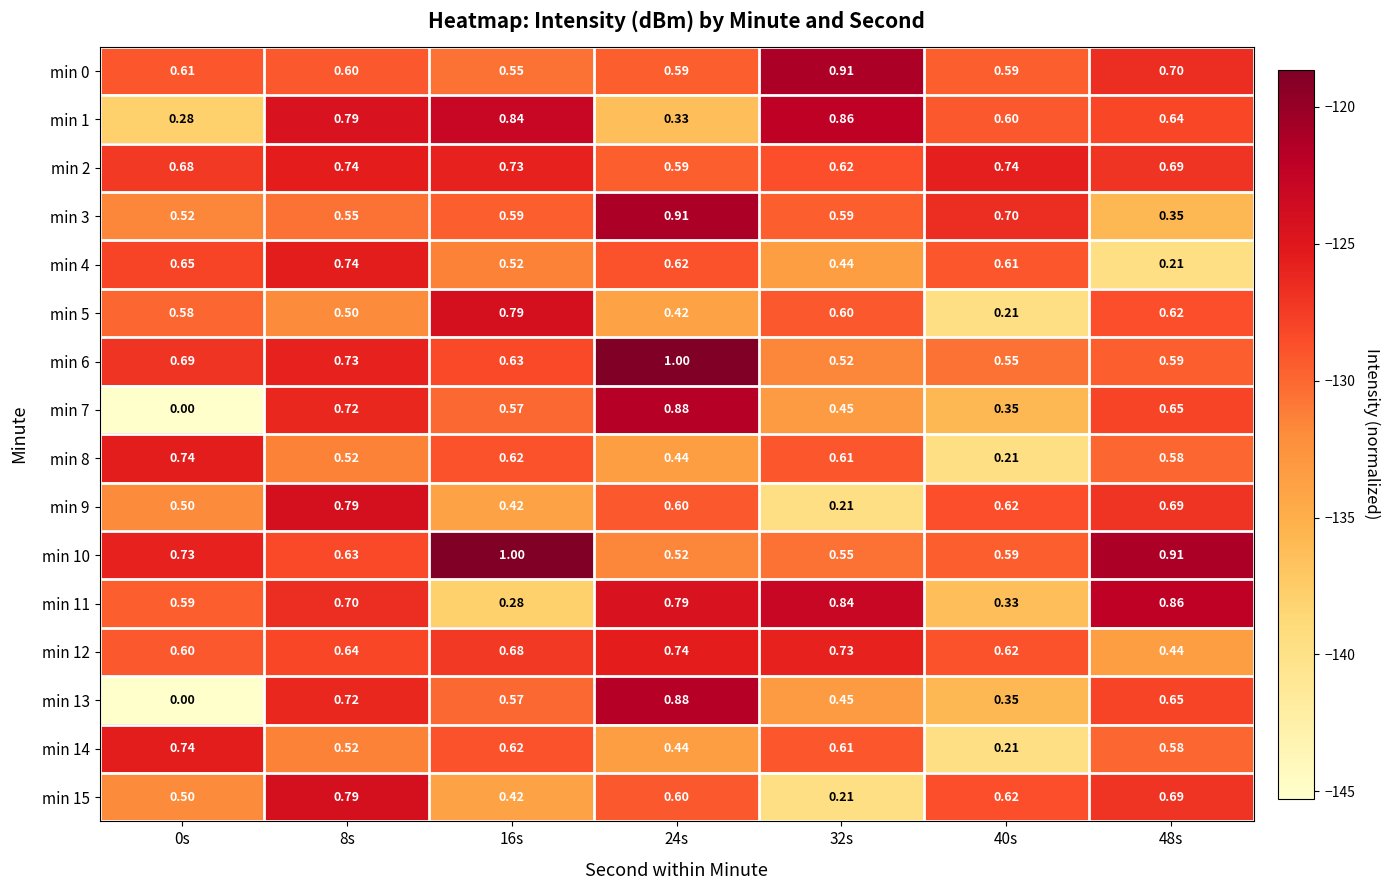

Is the value of min 11 at 8s greater than the value of min 13 at 48s?

Yes